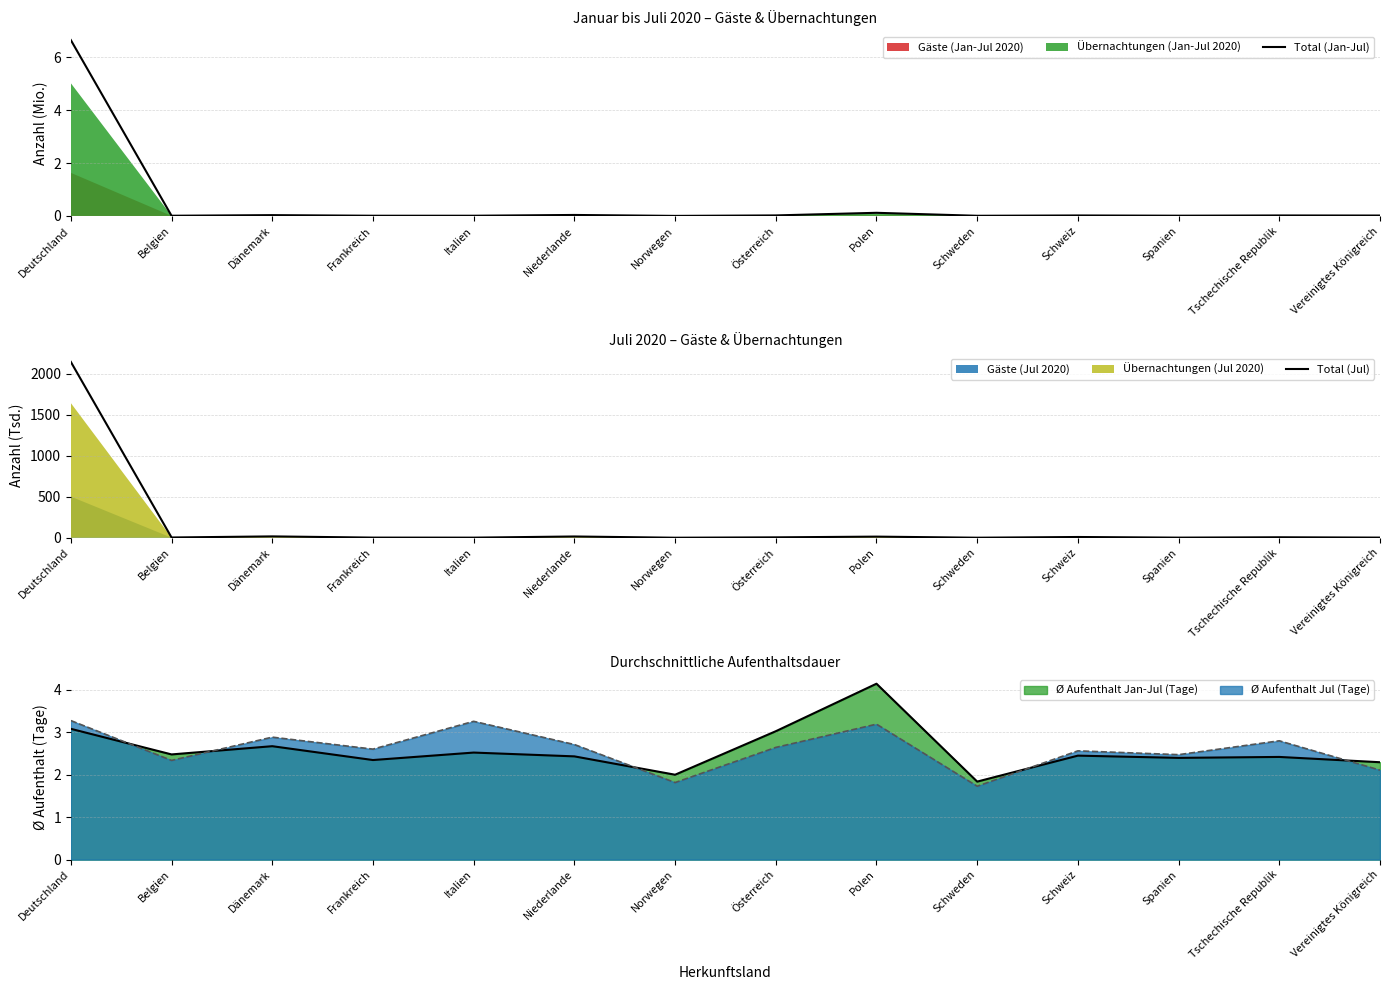

At which label does Ø Aufenthalt Jan-Jul (Tage) reach its minimum?

Schweden